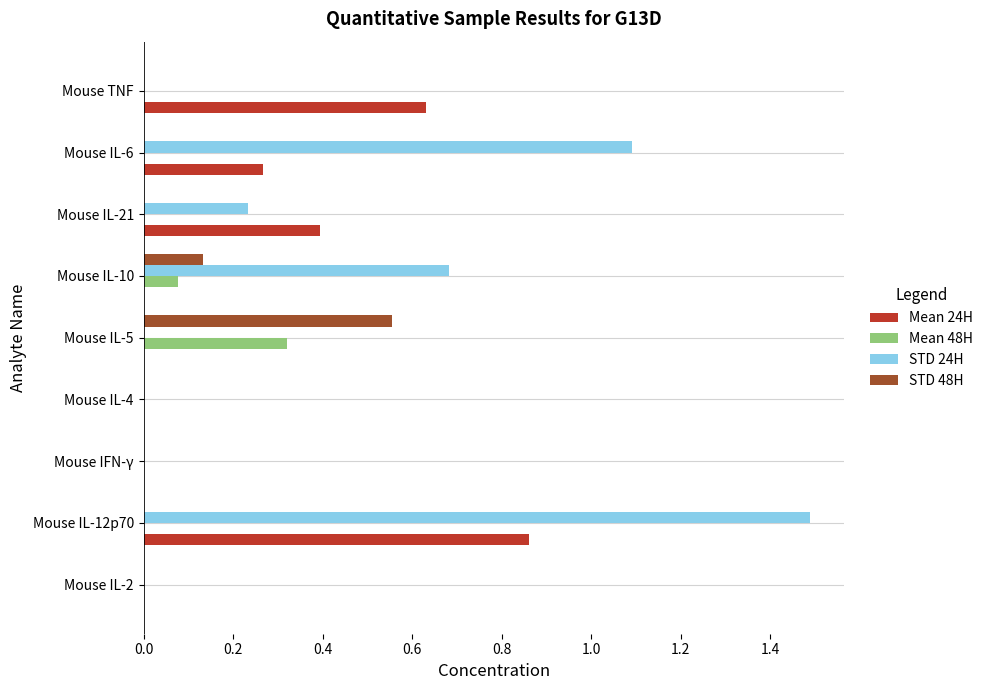

What are all the series names shown in the legend?

Mean 24H, Mean 48H, STD 24H, STD 48H